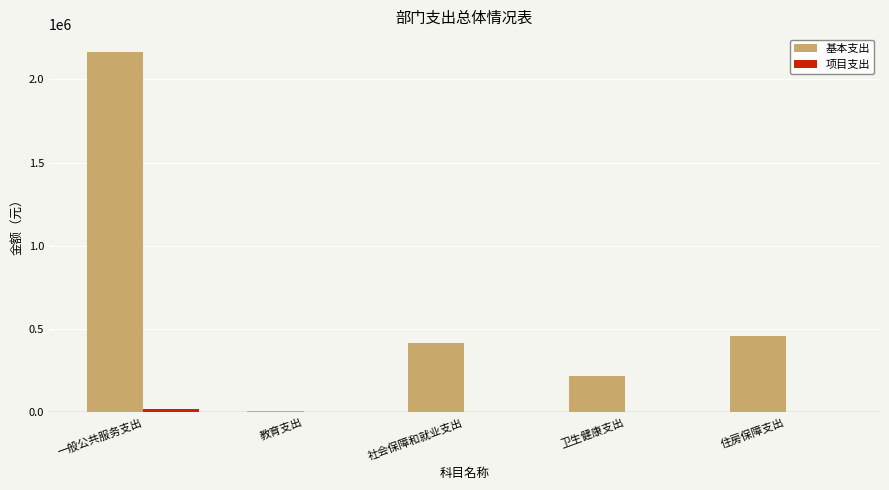

Is the value of 项目支出 at 社会保障和就业支出 greater than the value of 基本支出 at 住房保障支出?

No